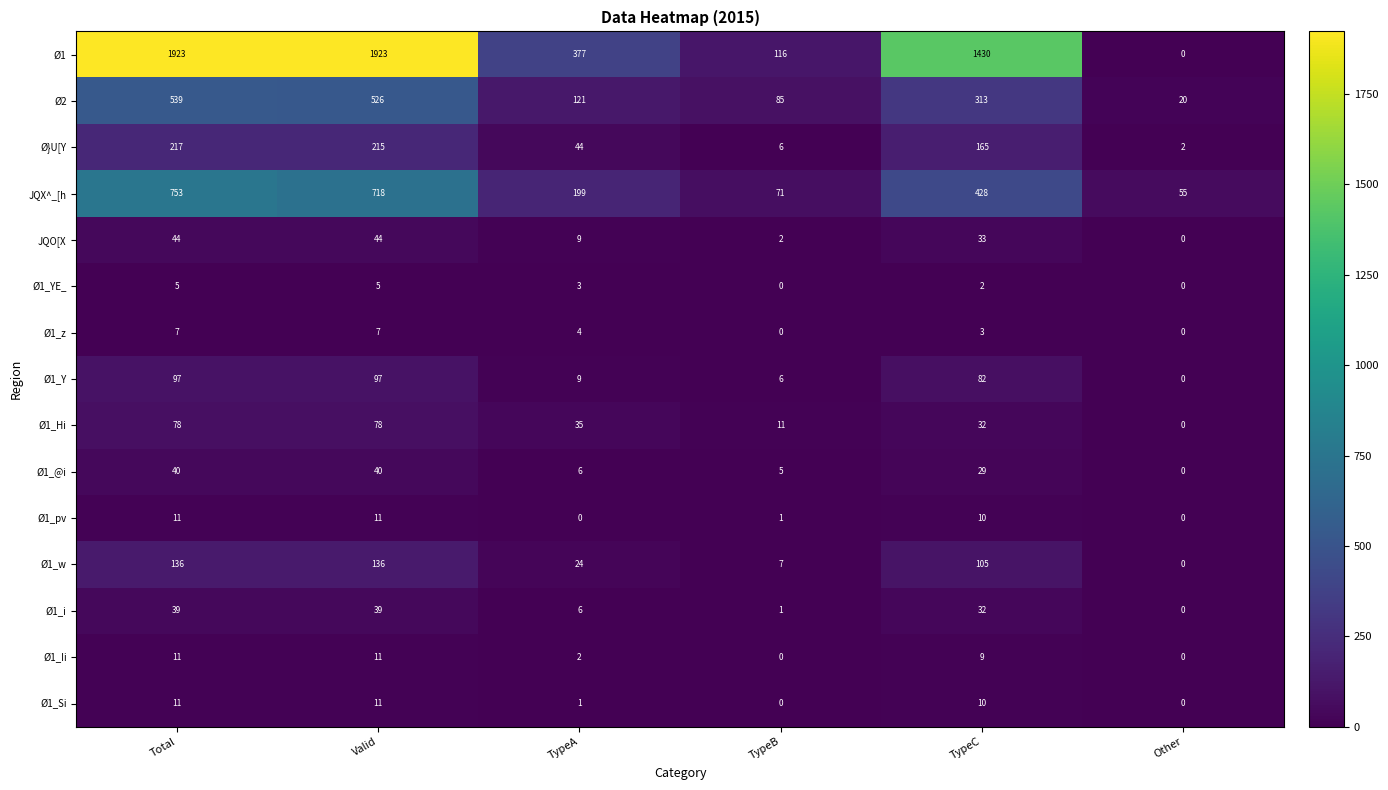

Where does the Ø}U[Y series first go above 165?

Total